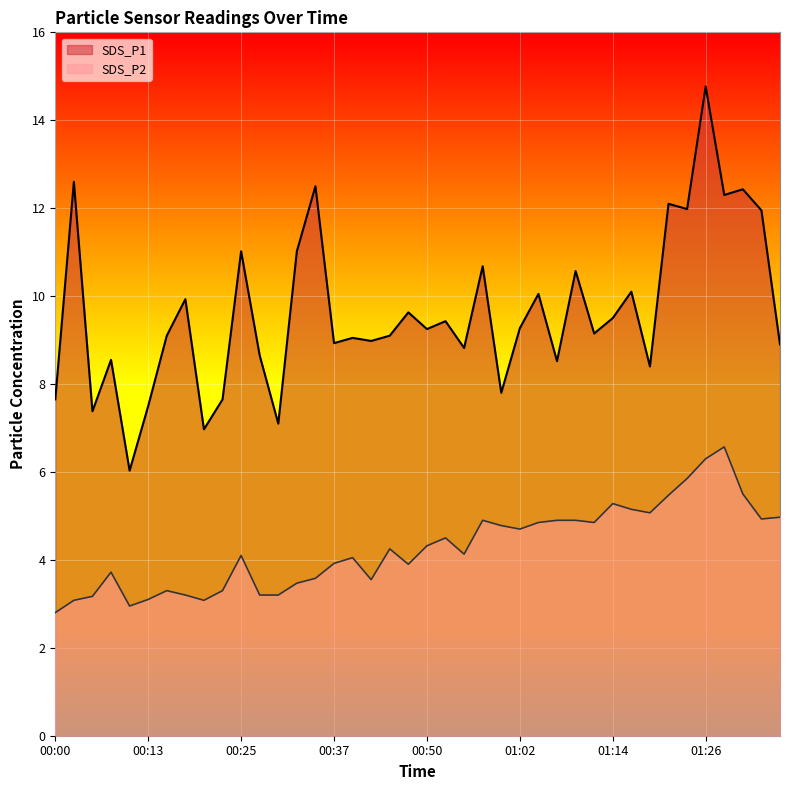

What is the difference between the highest and lowest values at 00:59?

3.0